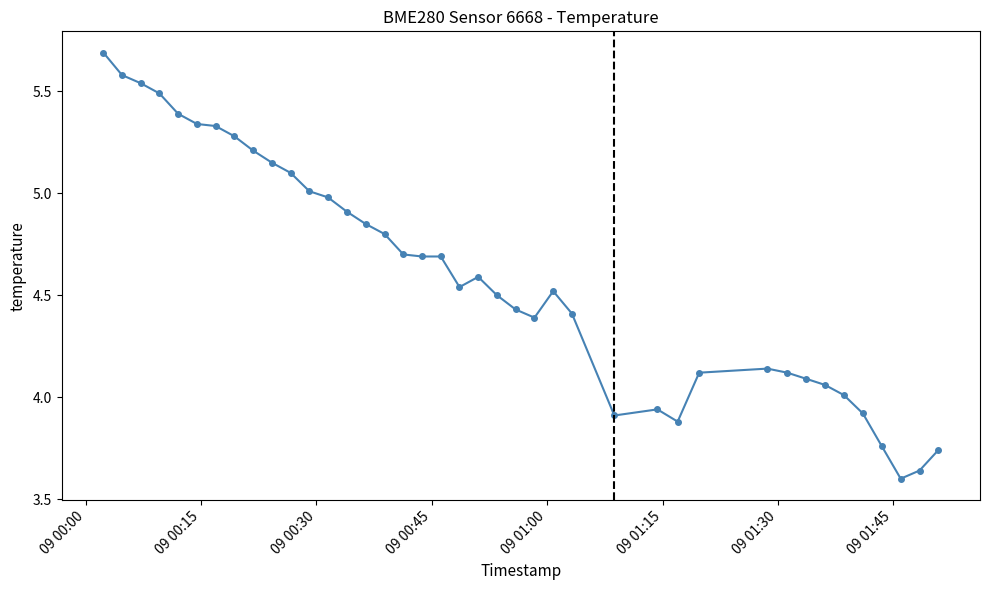

What is the maximum value shown in the chart?

5.7